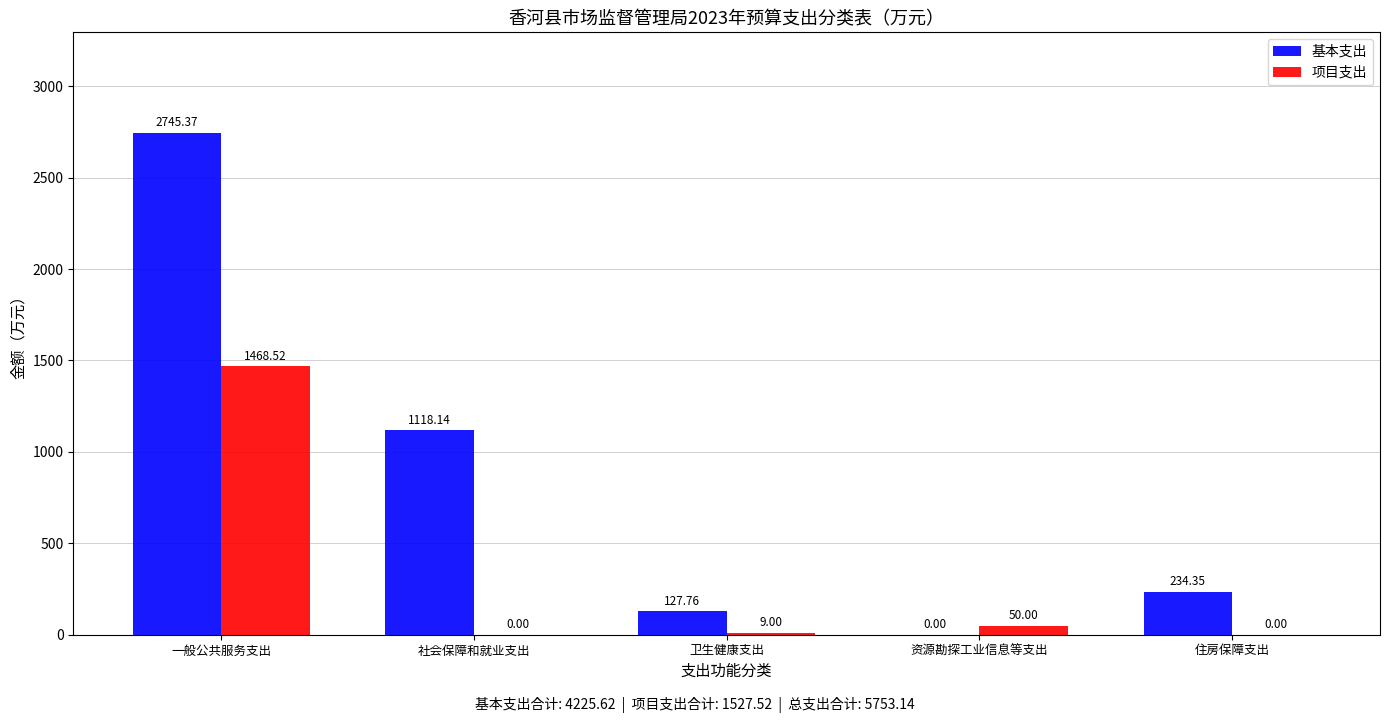

What are all the series names shown in the legend?

基本支出, 项目支出